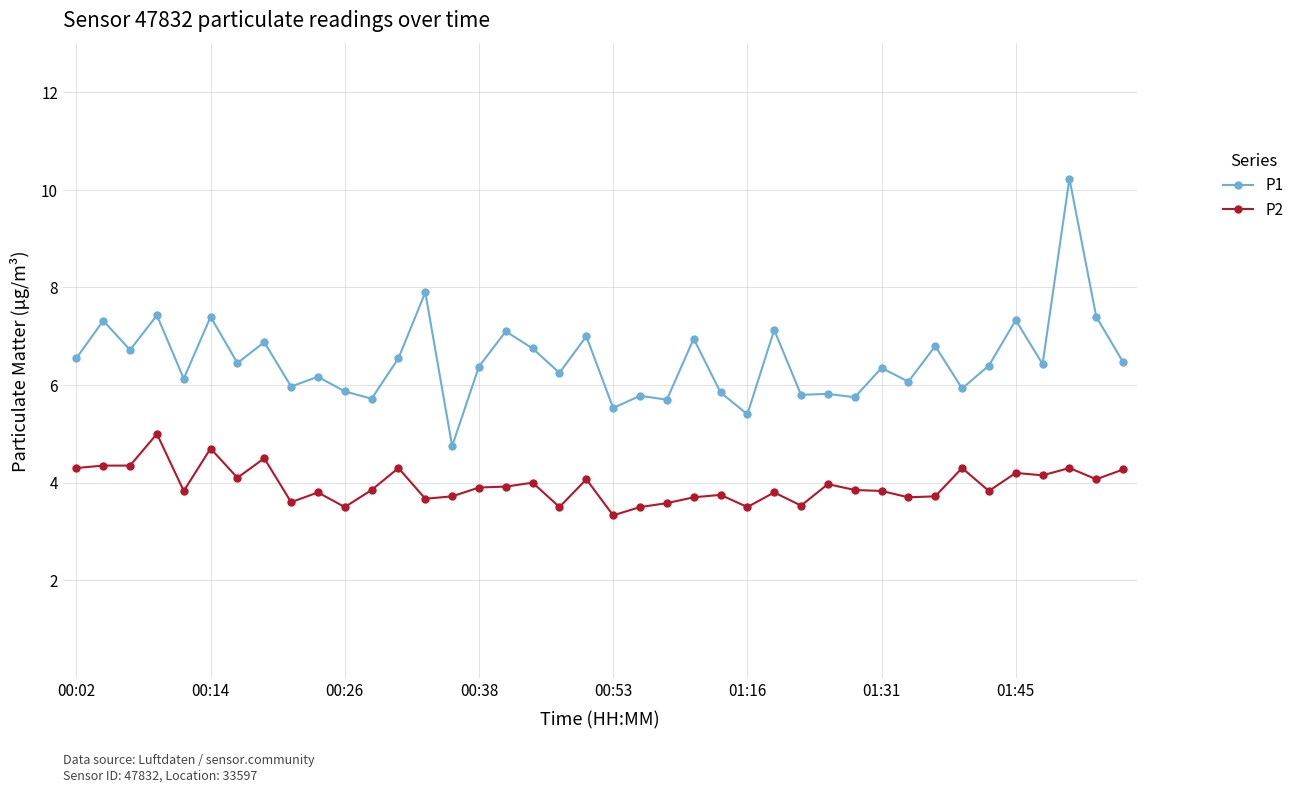

At how many categories does at least one series exceed 5?

39